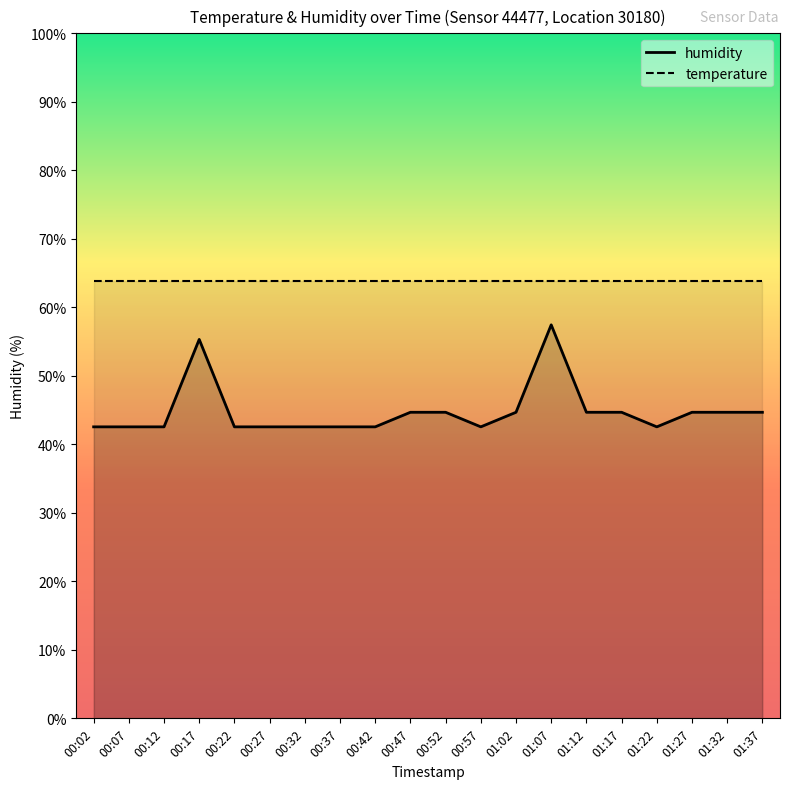

At which label is humidity closest to 60?

00:47